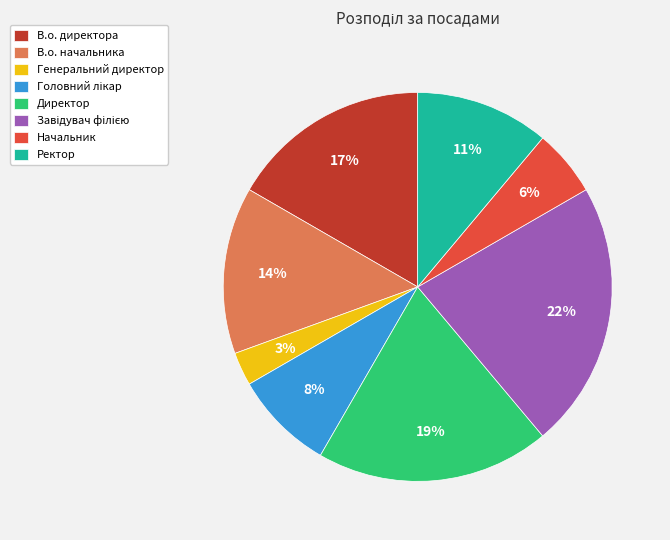

Does Начальник account for over 50% of the chart?

No